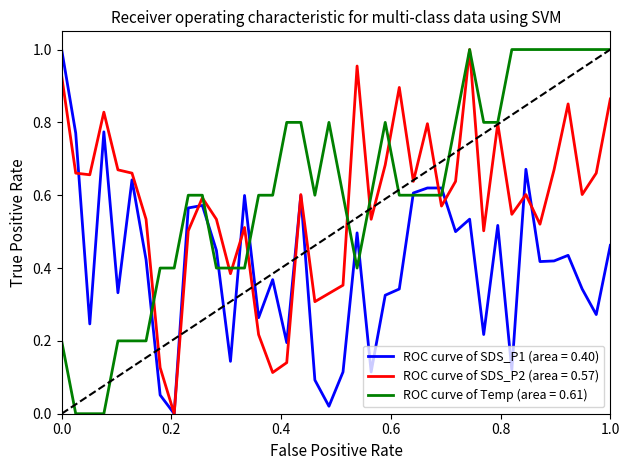

What are all the series names shown in the legend?

ROC curve of SDS_P1 (area = 0.40), ROC curve of SDS_P2 (area = 0.57), ROC curve of Temp (area = 0.61)